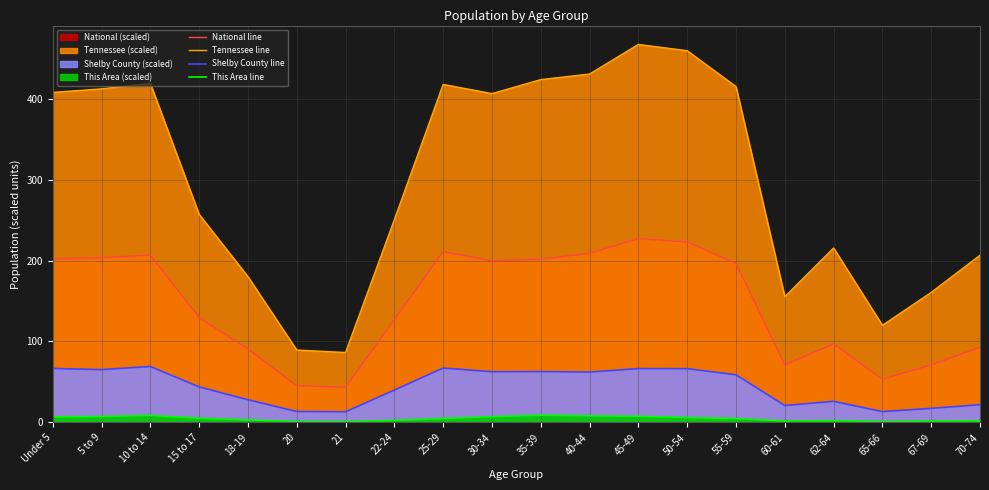

At which category does National line reach its first local peak?

10 to 14